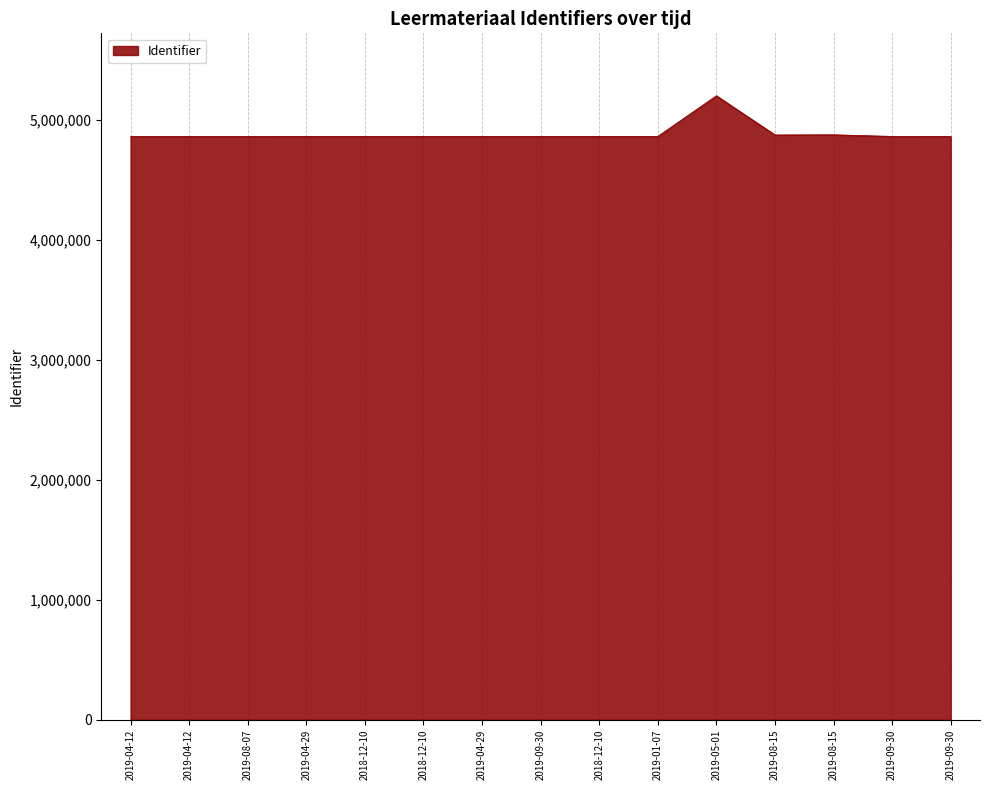

What is the change in value from 2019-04-29 to 2019-09-30?

-358